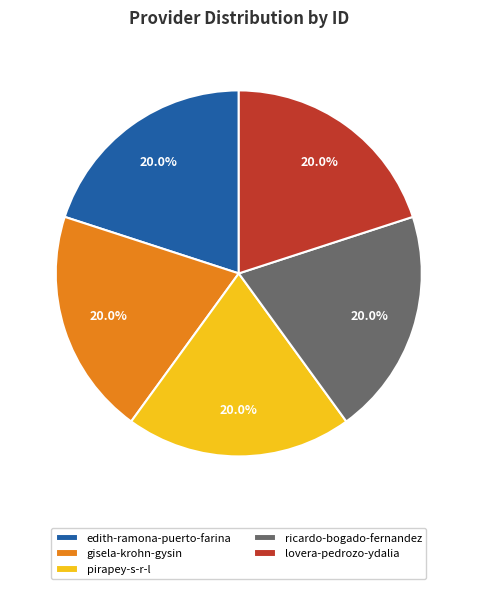

True or false: ricardo-bogado-fernandez accounts for 29% of the total.

False